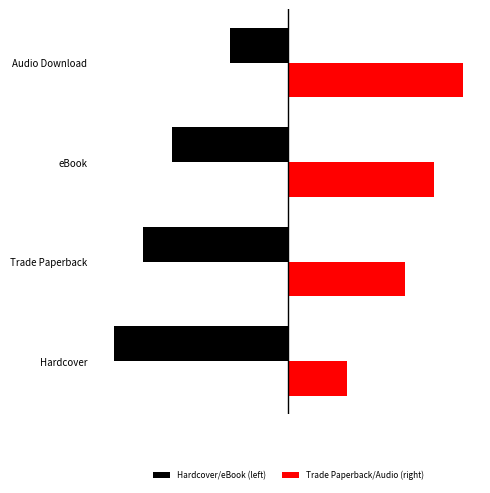

Is the value of Trade Paperback/Audio (right) at Audio Download greater than the value of Hardcover/eBook (left) at eBook?

Yes